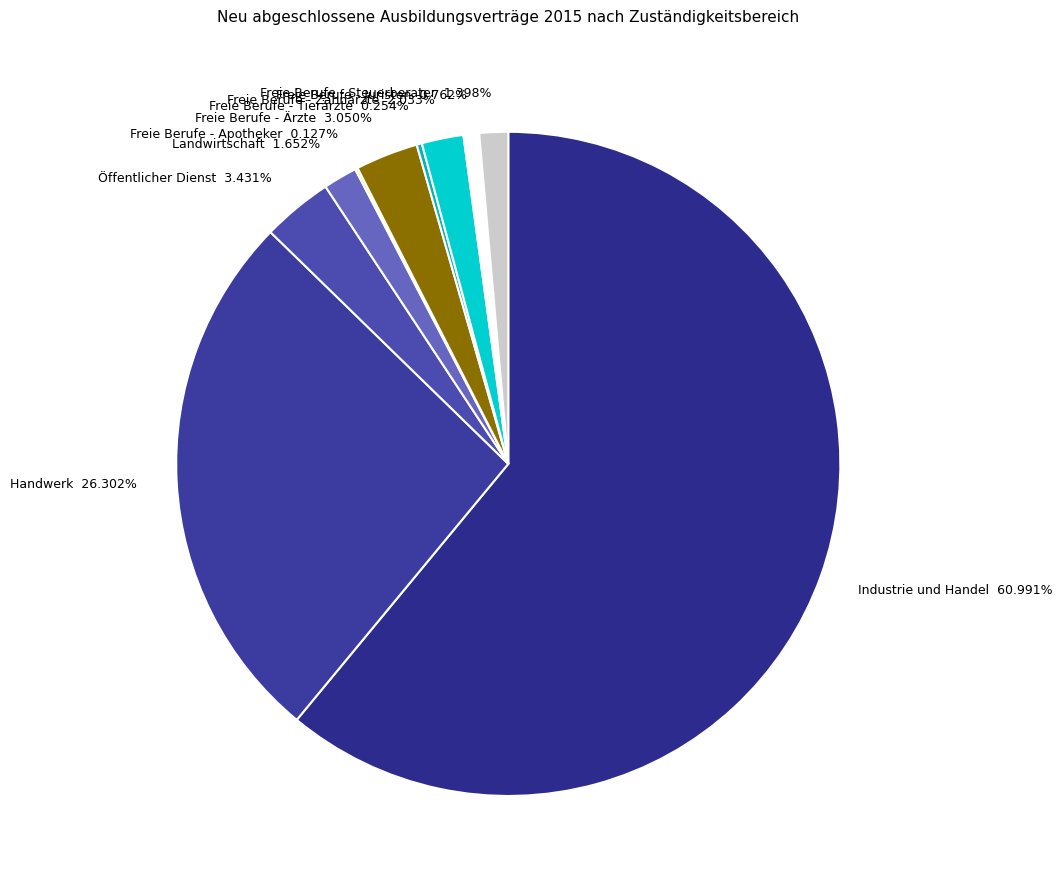

Between Industrie und Handel and Freie Berufe - Steuerberater, which is larger?

Industrie und Handel